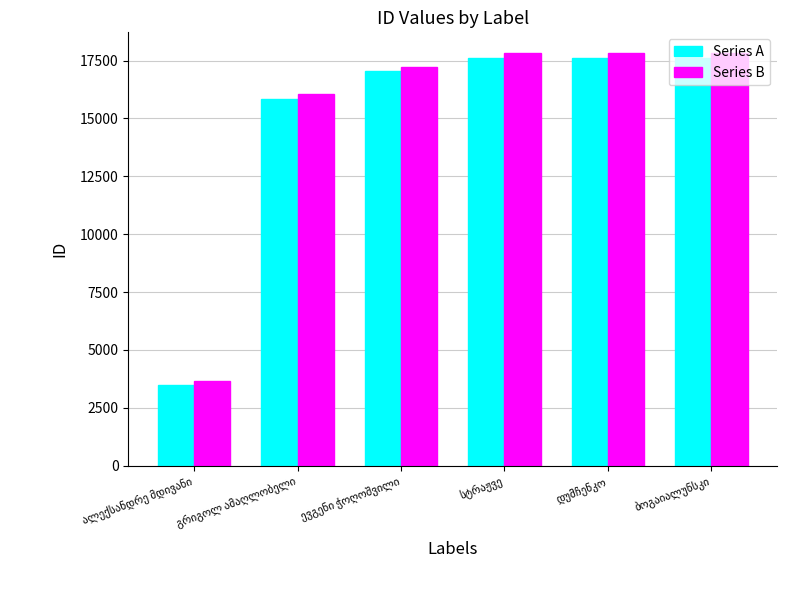

At how many categories does at least one series exceed 8429?

5